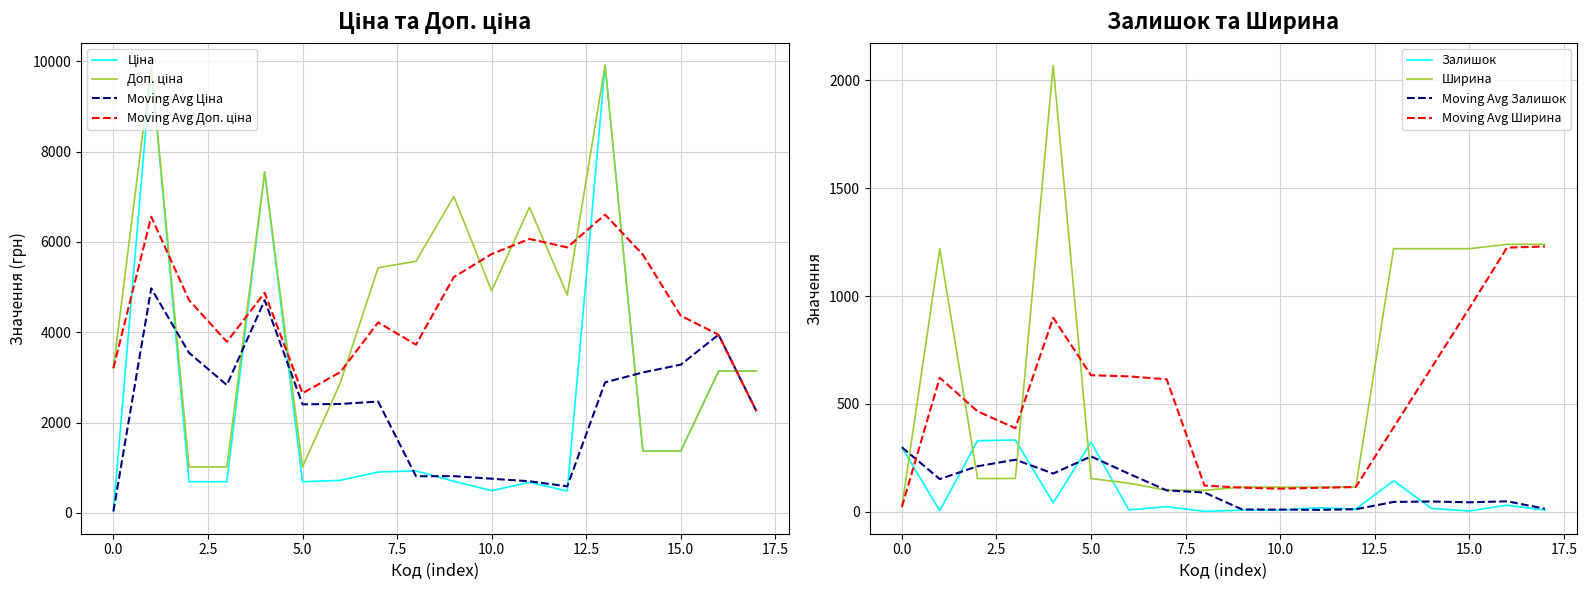

After their last crossing, which series has the higher values: Ширина or Moving Avg Залишок?

Ширина